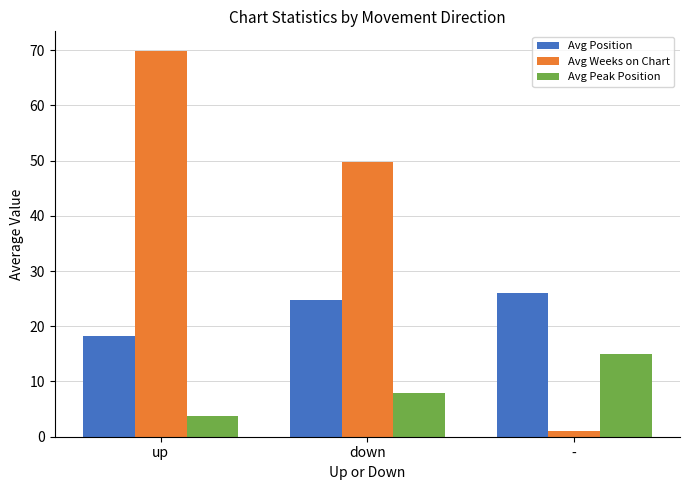

Which category has the lowest value across all series?

-